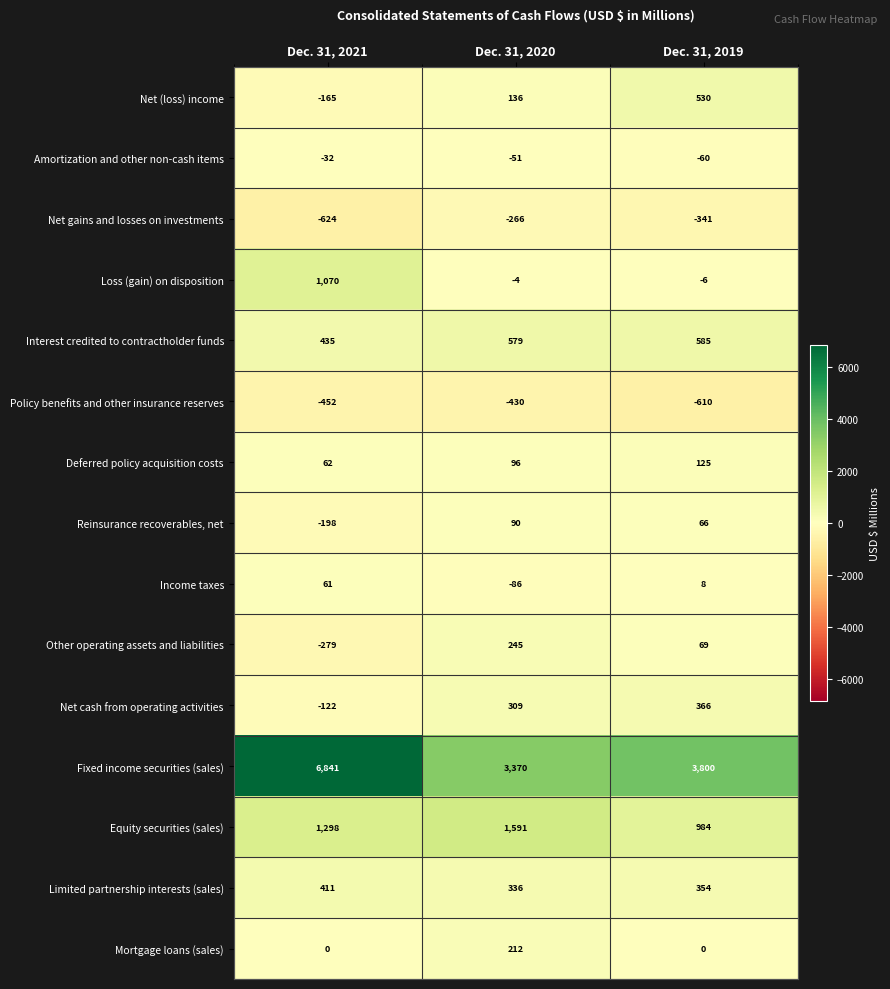

How many Limited partnership interests (sales) values are between 336 and 411?

3